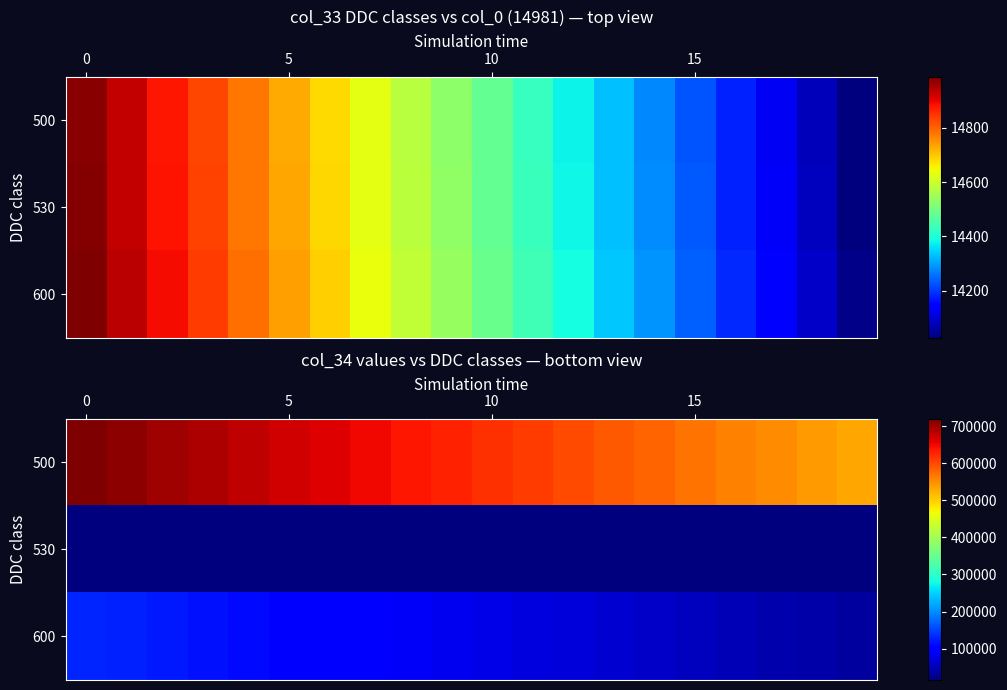

Between 15 and 10, which is larger?

10